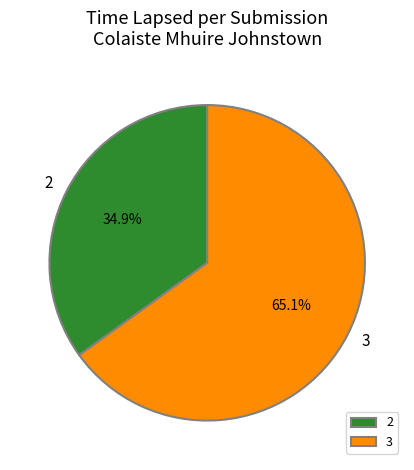

Is it true that 2 is 35% of the pie?

True